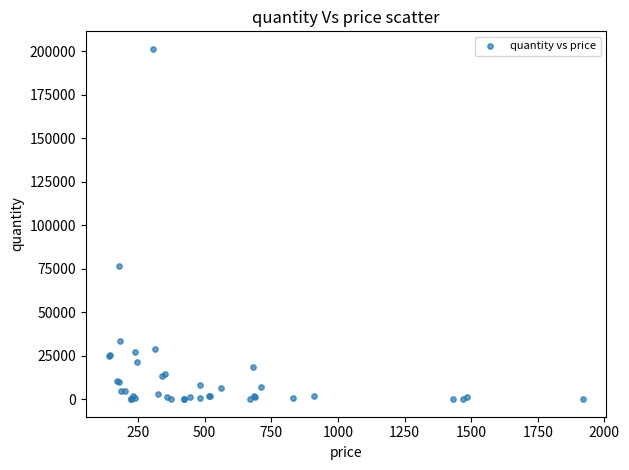

What Y value in the scatter plot is closest to 100782?

76494